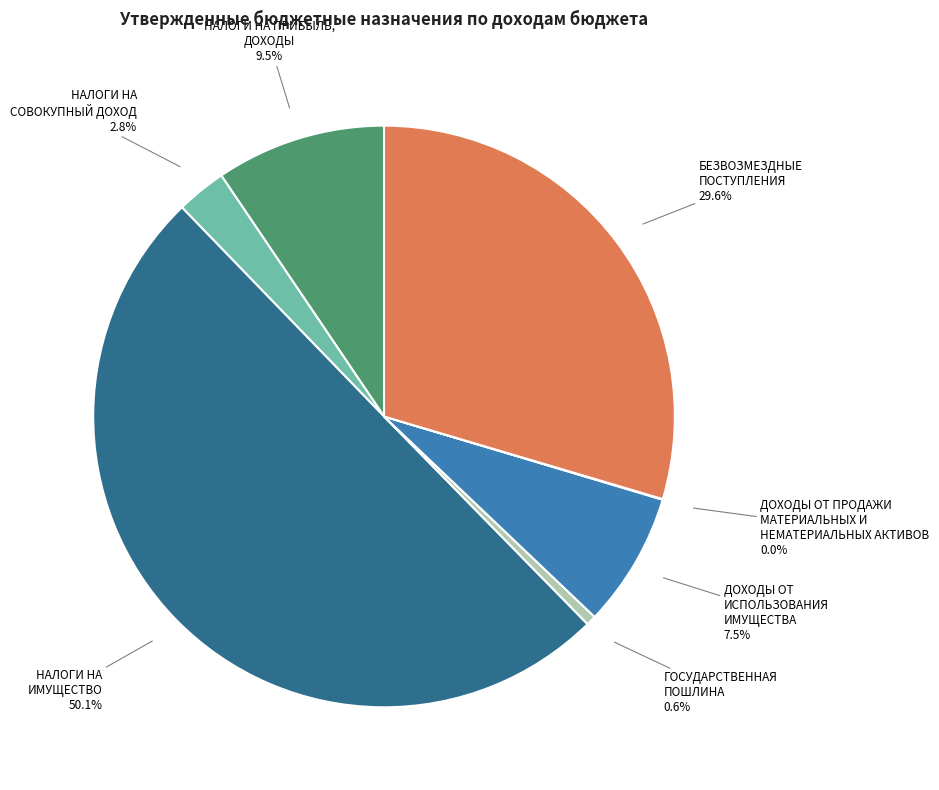

Do ДОХОДЫ ОТ ИСПОЛЬЗОВАНИЯ ИМУЩЕСТВА and ГОСУДАРСТВЕННАЯ ПОШЛИНА together represent more than half of the pie?

No